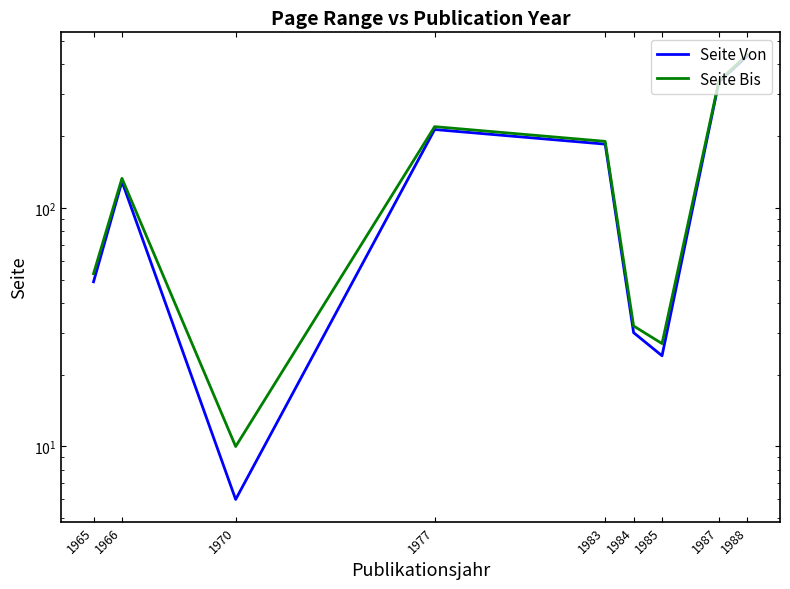

True or false: Seite Bis and Seite Von intersect in this chart.

False